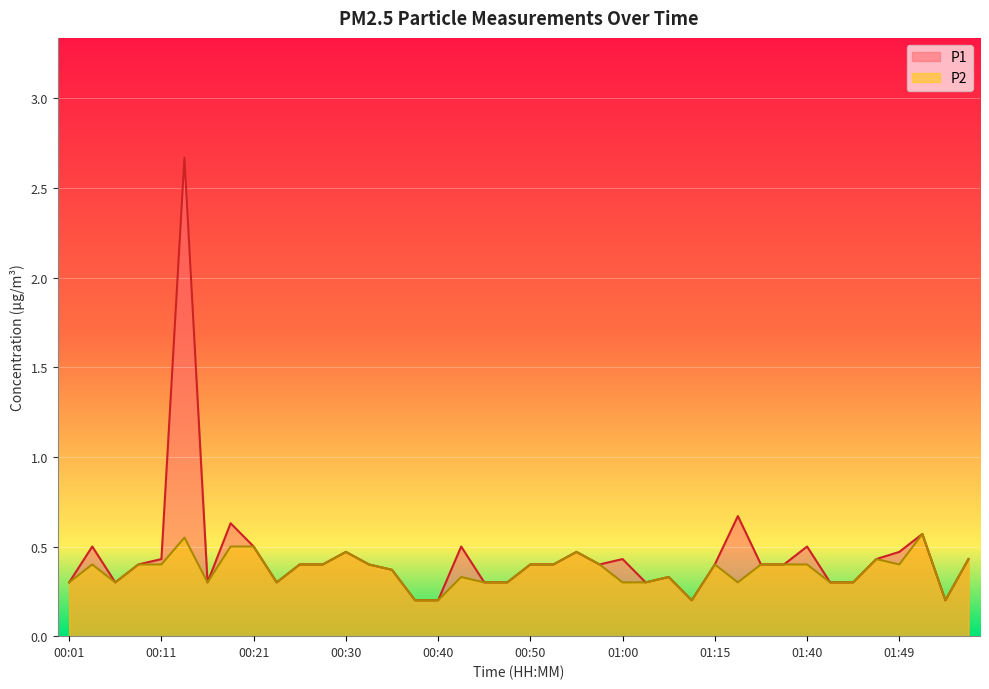

True or false: P2 has more than 2 interior local peaks.

True